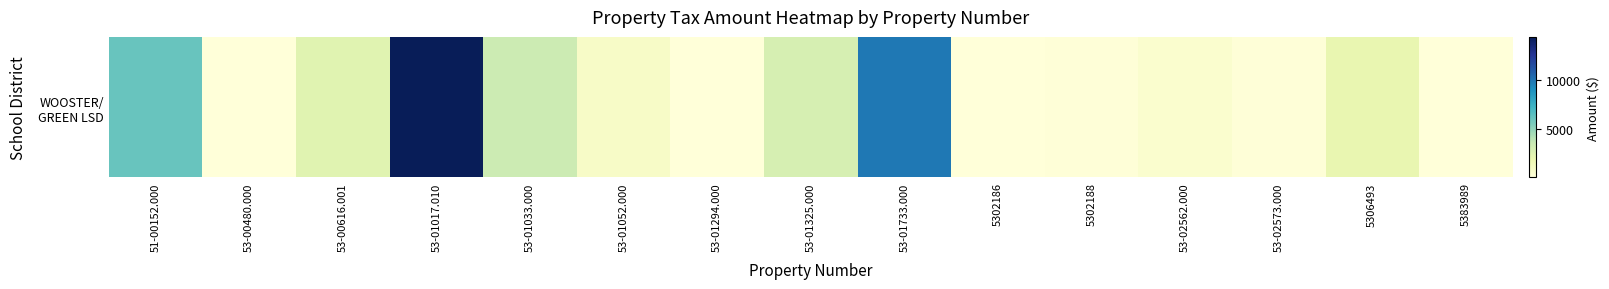

Which label corresponds to the smallest value in the chart?

5302186